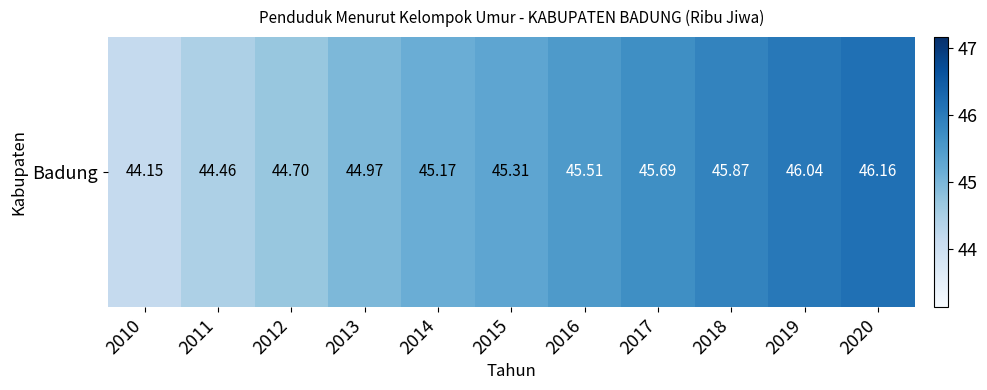

What is the maximum value shown in the chart?

46.2